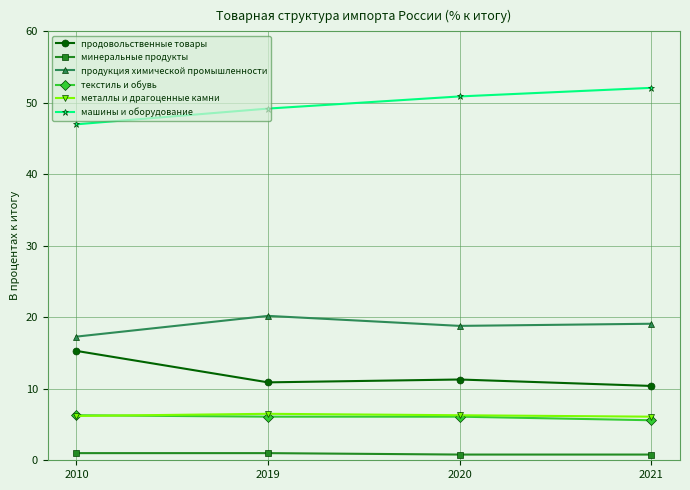

Is it true that машины и оборудование equals 69.5 at 2020?

False